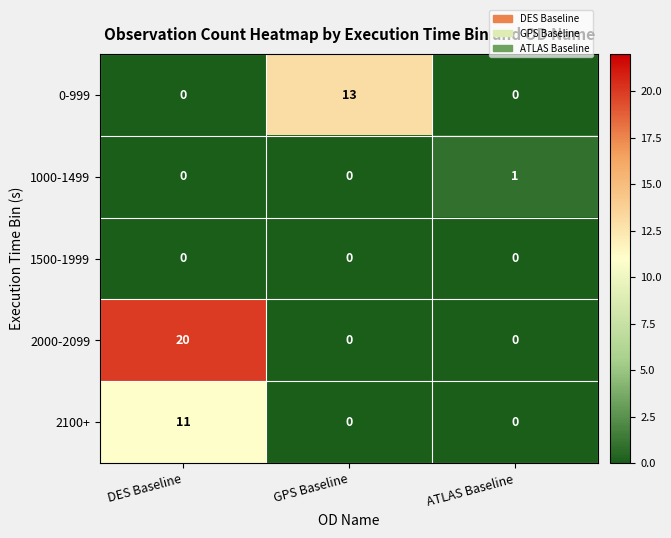

Between GPS Baseline and ATLAS Baseline, which series saw the biggest shift?

0-999